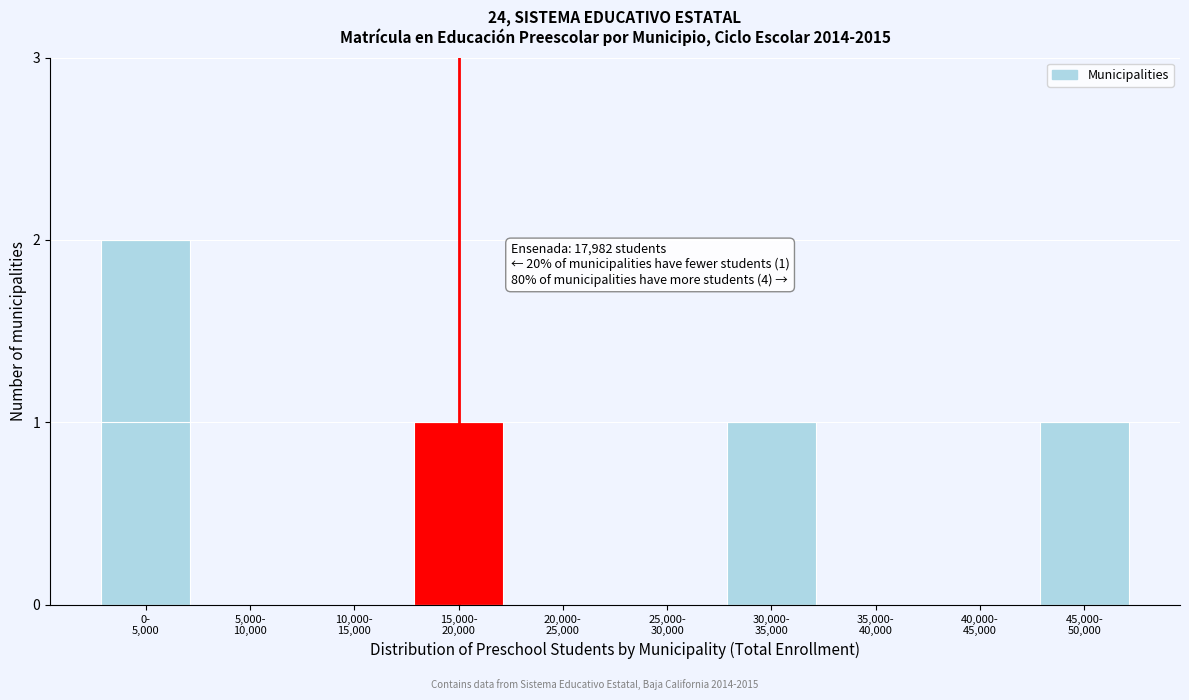

What is the sum of all values?

5